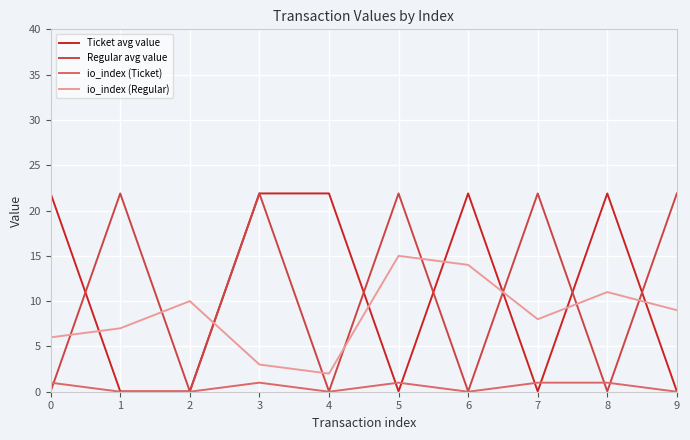

Is it true that Regular avg value equals 21.9 at 1?

True